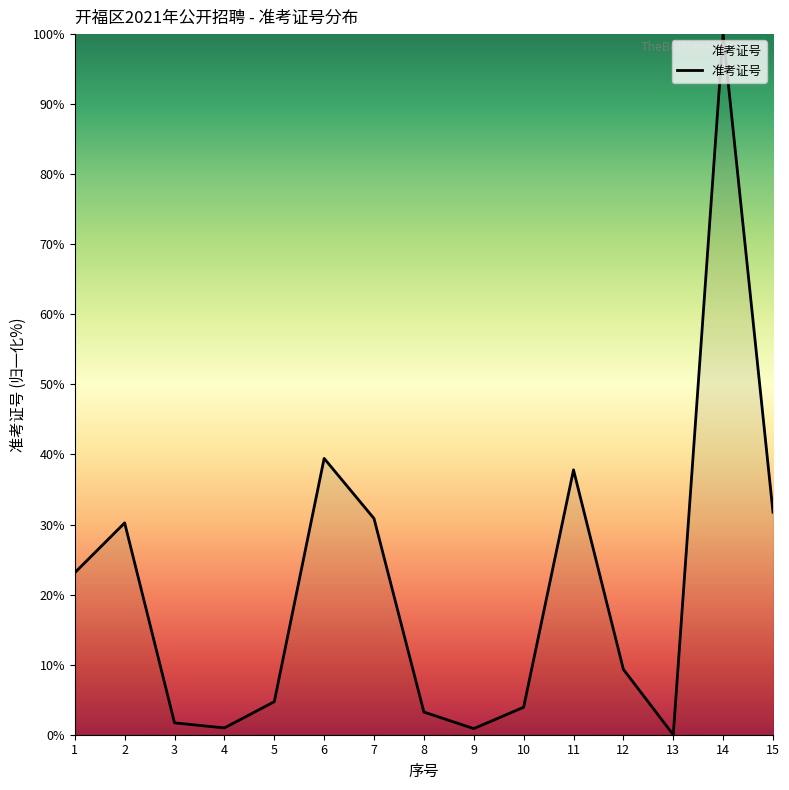

Is it true that the value at 14 is 29.4?

False